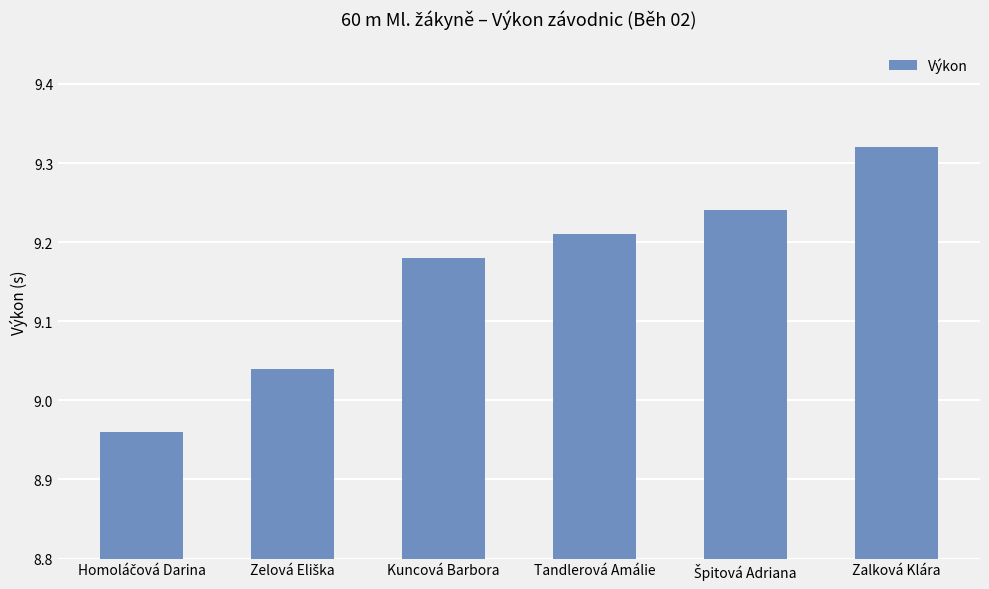

How many categories are shown in the chart?

6